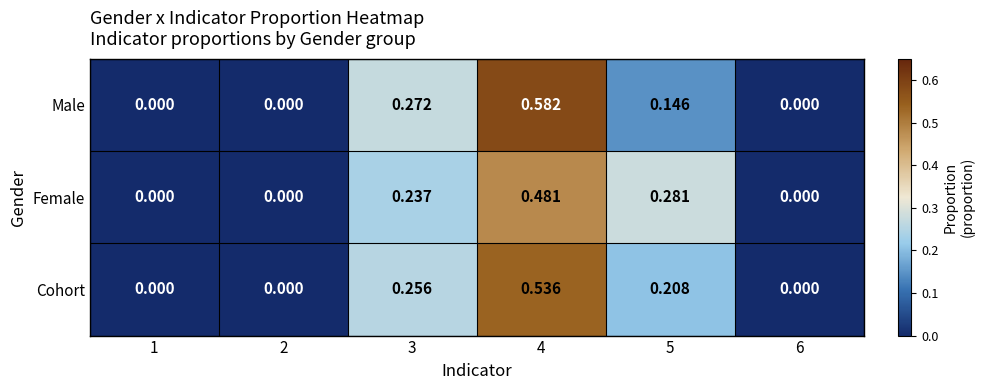

Between 2 and 5, which series saw the biggest shift?

Female